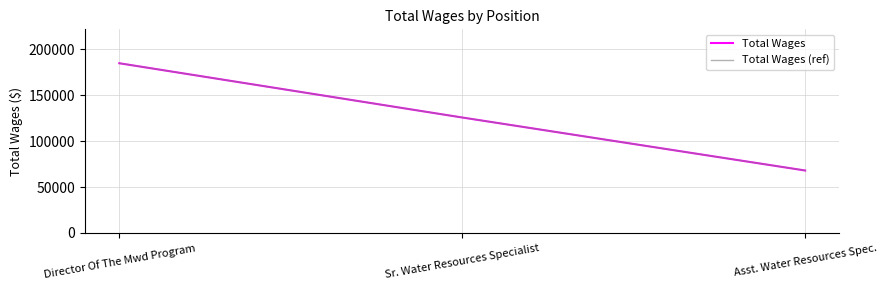

The value of Total Wages (ref) at Sr. Water Resources Specialist is 193825. True or false?

False